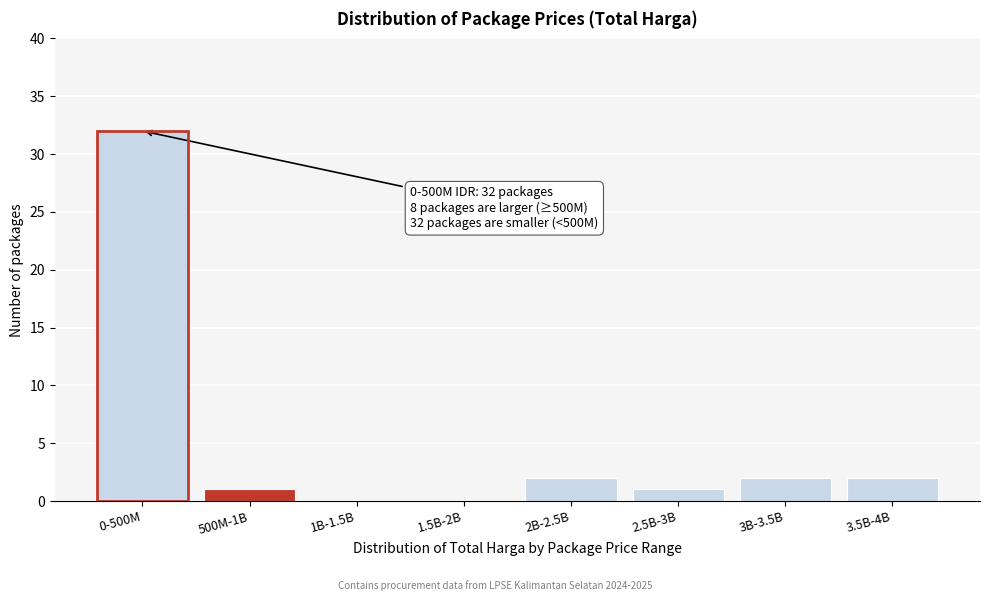

Reading left to right, list all the values displayed in this chart.

0-500M=32	500M-1B=1	1B-1.5B=0	1.5B-2B=0	2B-2.5B=2	2.5B-3B=1	3B-3.5B=2	3.5B-4B=2